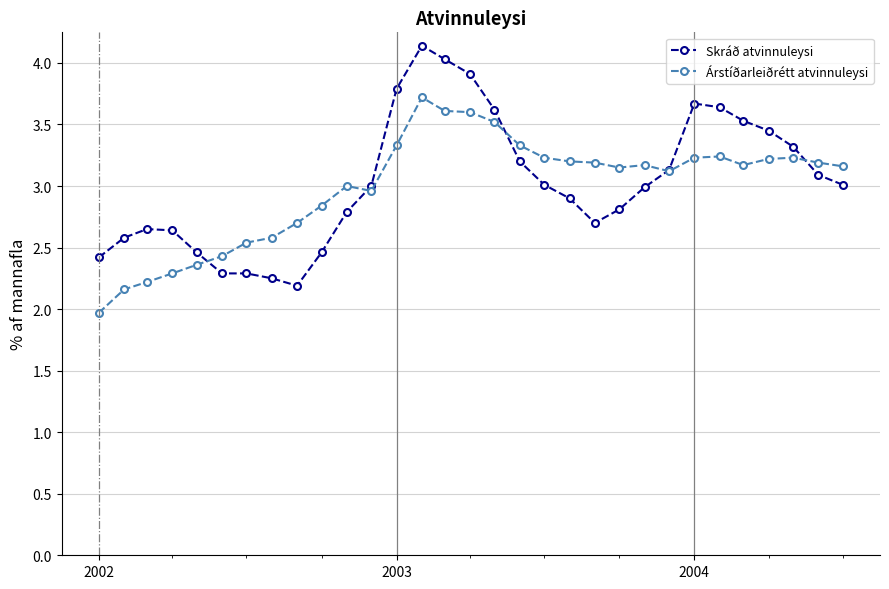

List the series in order of their peak value, highest first.

Skráð atvinnuleysi, Árstíðarleiðrétt atvinnuleysi